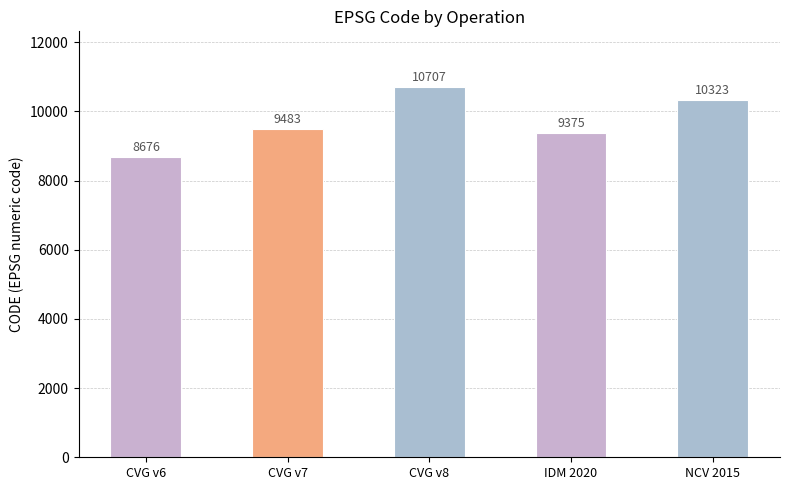

How many distinct data groups are displayed?

1